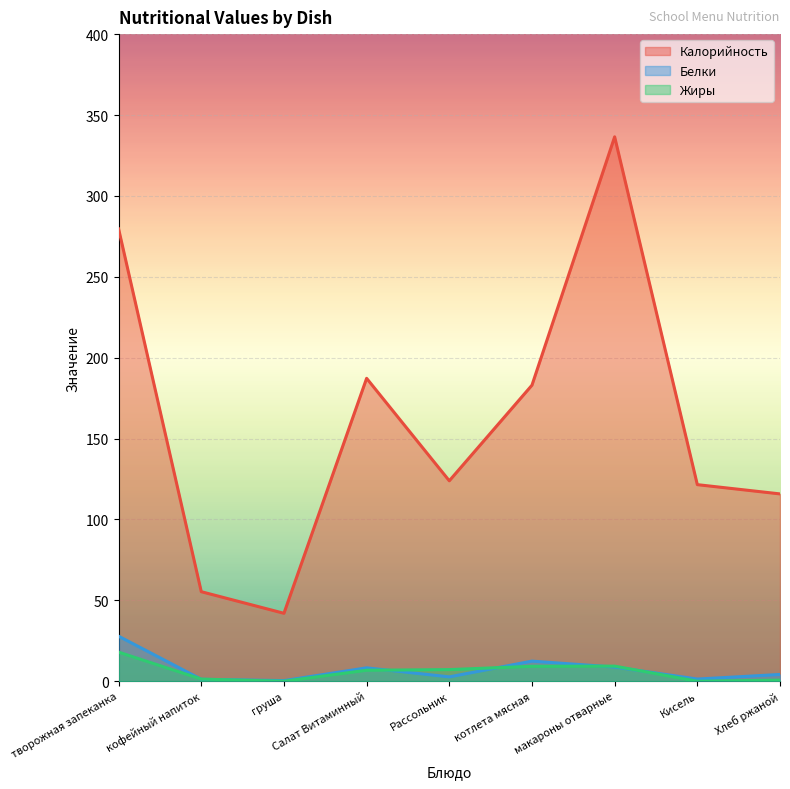

What is the highest value of the Калорийность series?

336.5